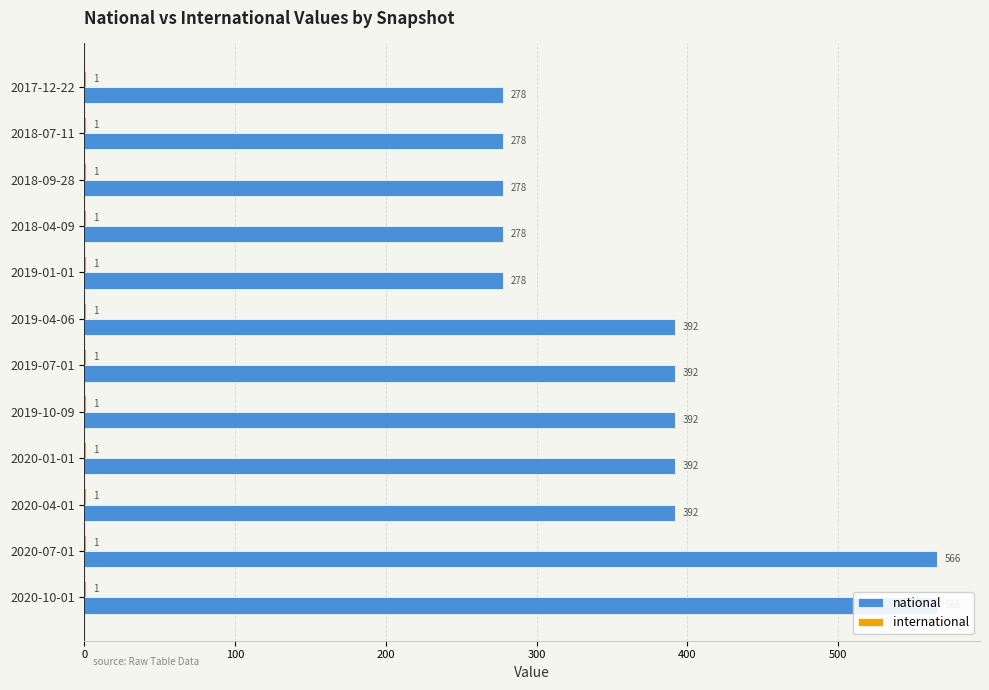

Reading left to right, transcribe all the data shown in this chart.

national: 278.0	278.0	278.0	278.0	278.0	392.0	392.0	392.0	392.0	392.0	566.0	566.0
international: 0.3	0.3	0.3	0.3	0.3	0.3	0.3	0.3	0.3	0.3	0.3	0.3